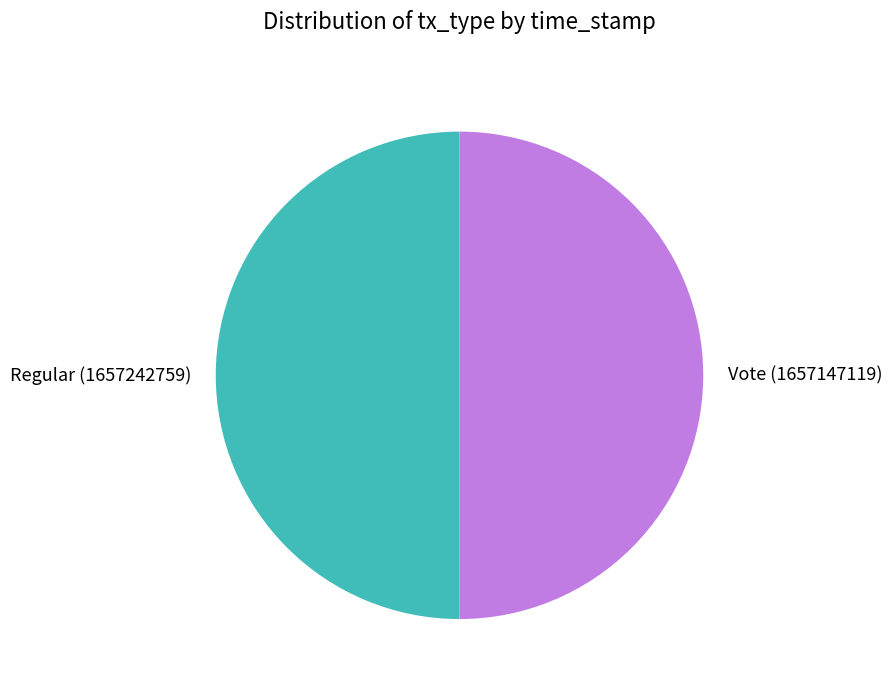

Combined, do Vote and Regular account for over 50%?

Yes